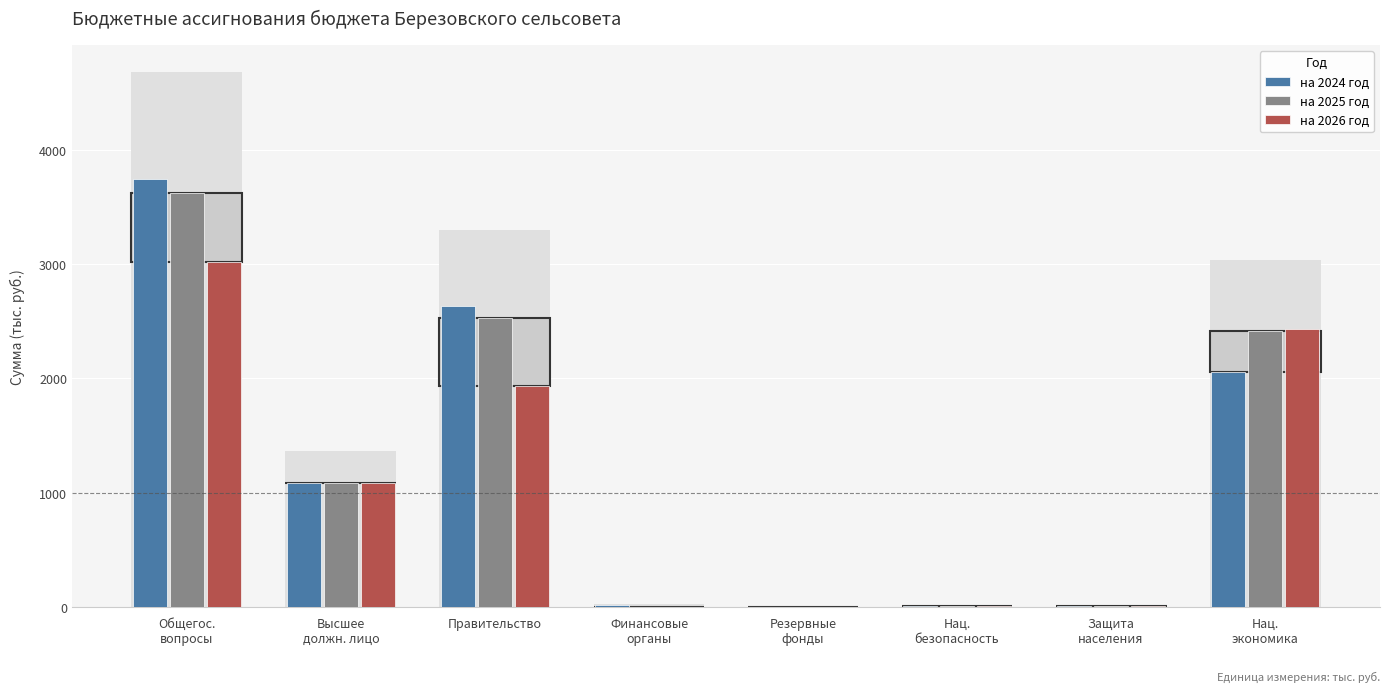

Count the number of data series in this chart.

3